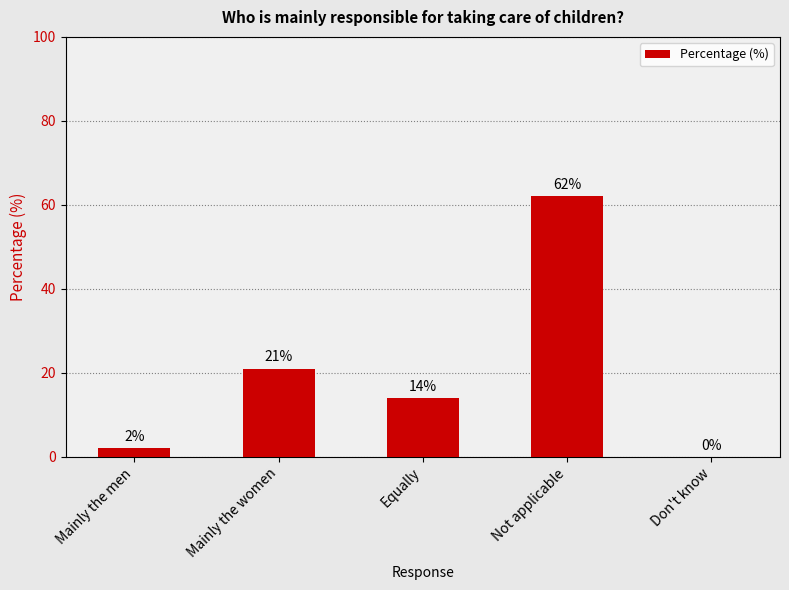

Does the chart contain stacked bars?

No